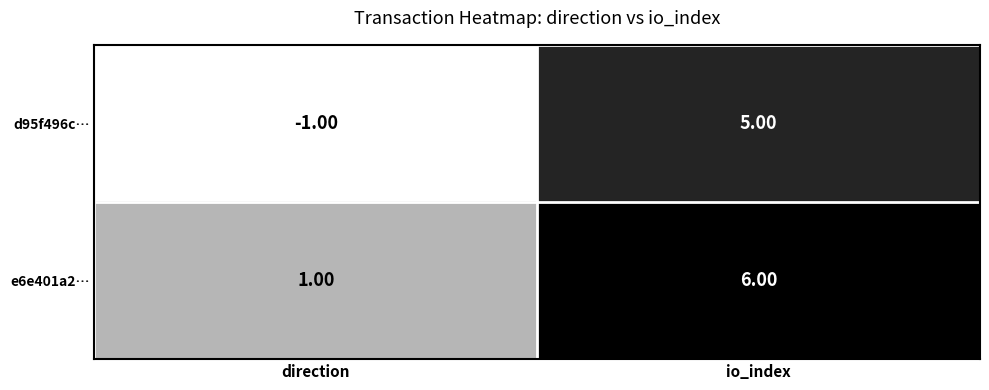

What is the difference between the maximum and minimum values in the e6e401a2… series?

5